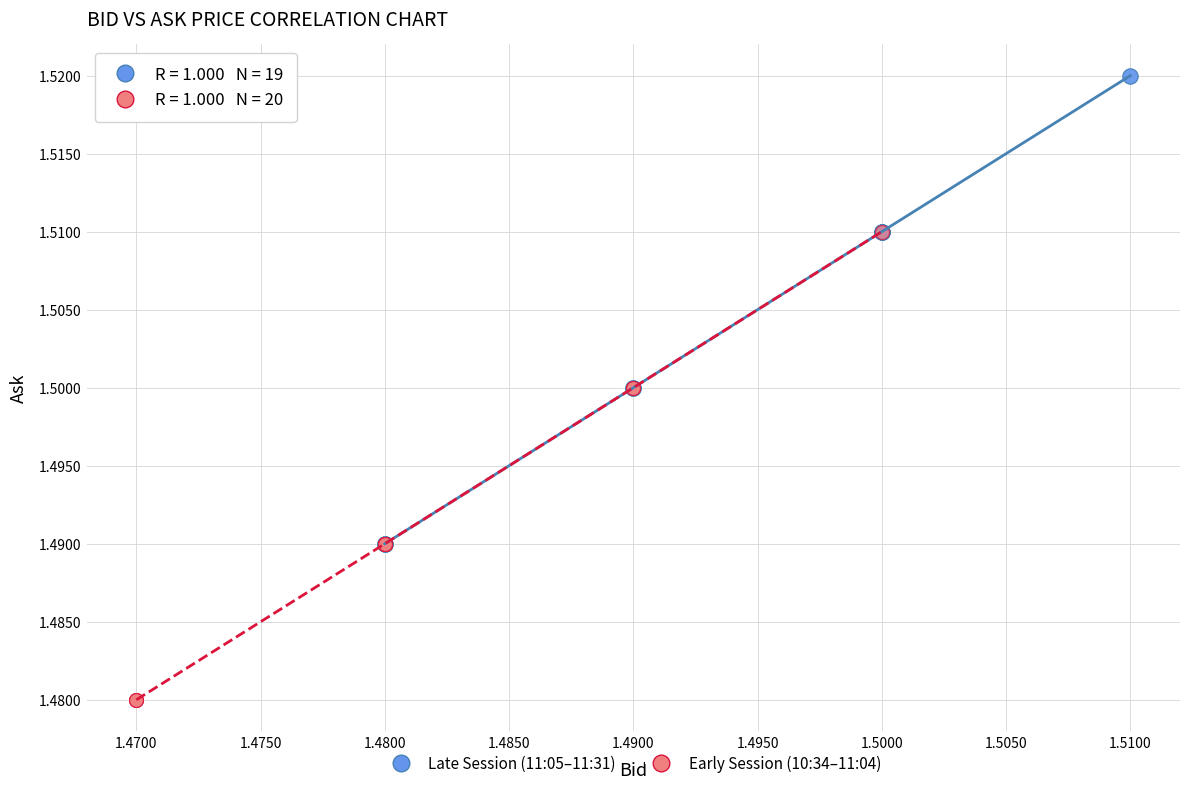

What are all the series names shown in the legend?

Late Session (11:05–11:31), Early Session (10:34–11:04)